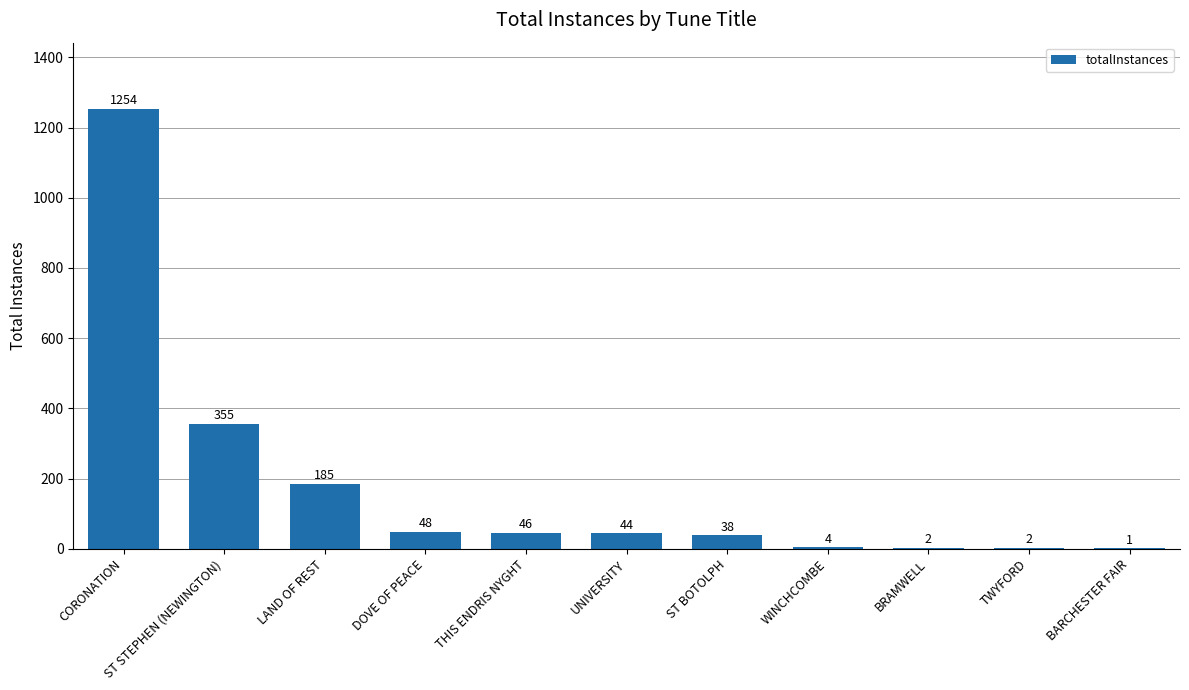

What is the sum of the values at BRAMWELL and BARCHESTER FAIR?

3